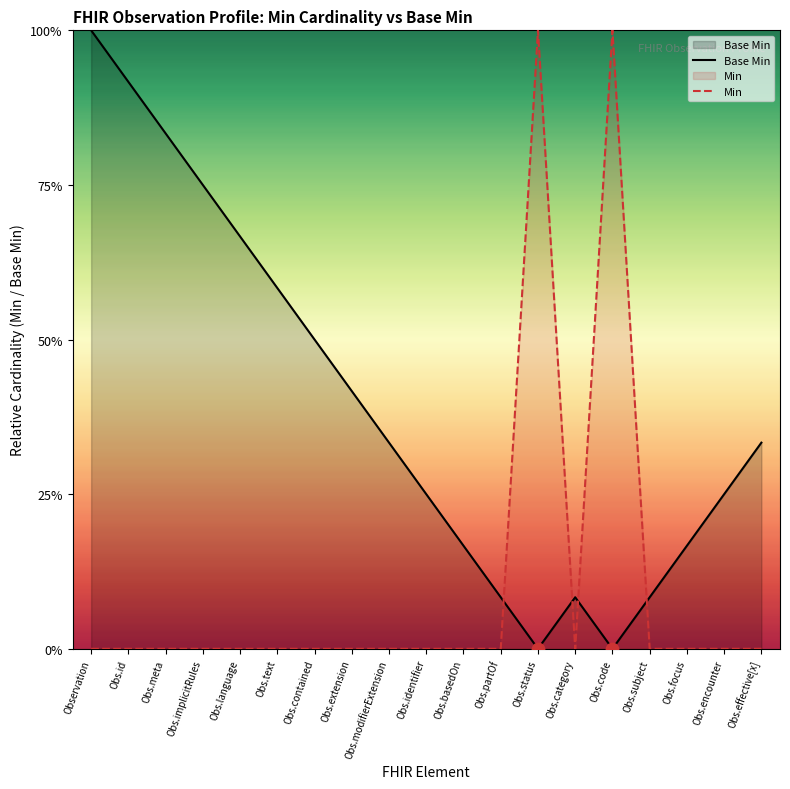

Which series has the largest total across all categories?

Base Min